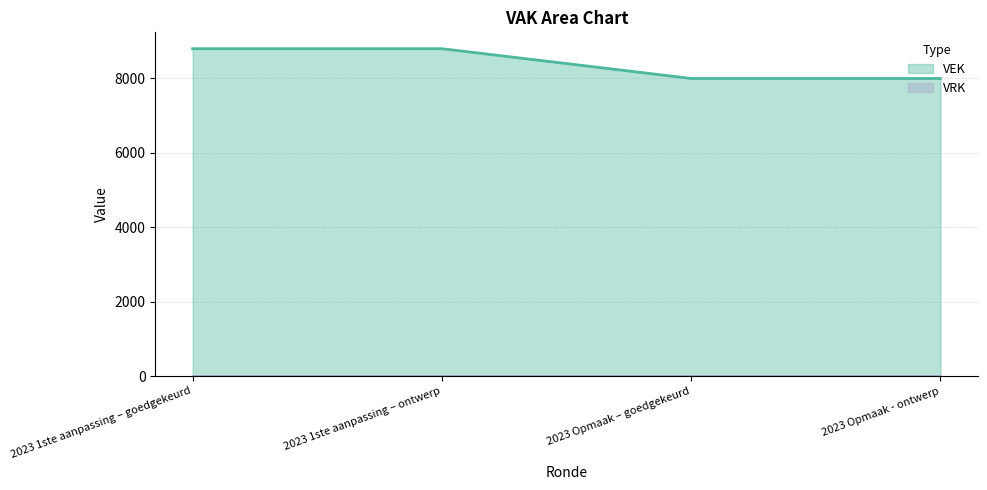

What is the average value?

8400